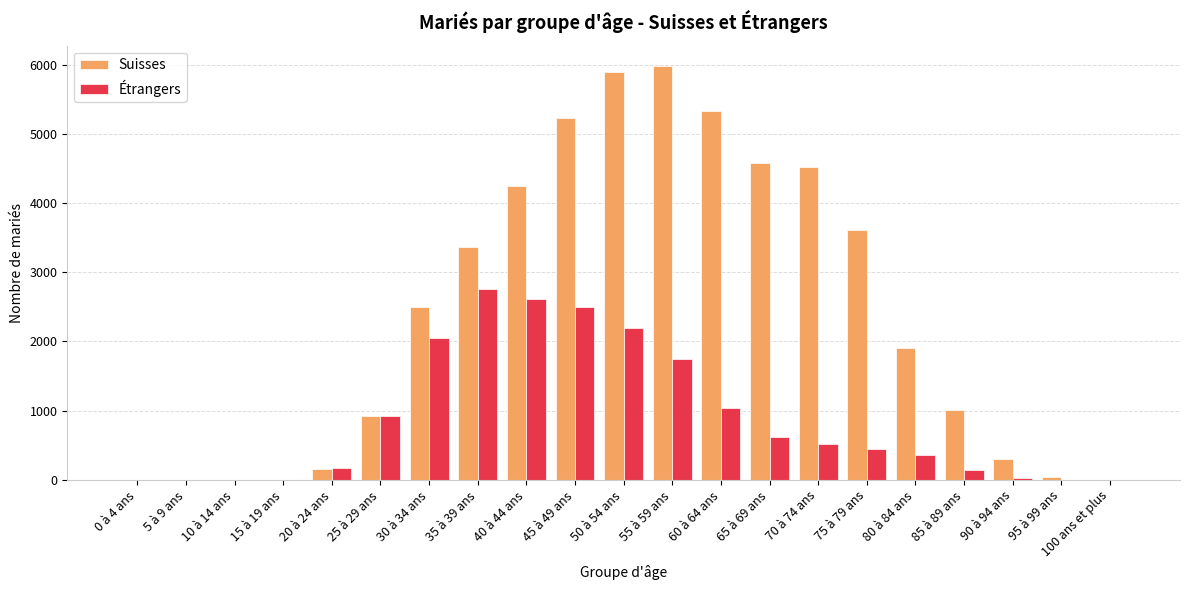

At which category is the sum across all series the highest?

50 à 54 ans